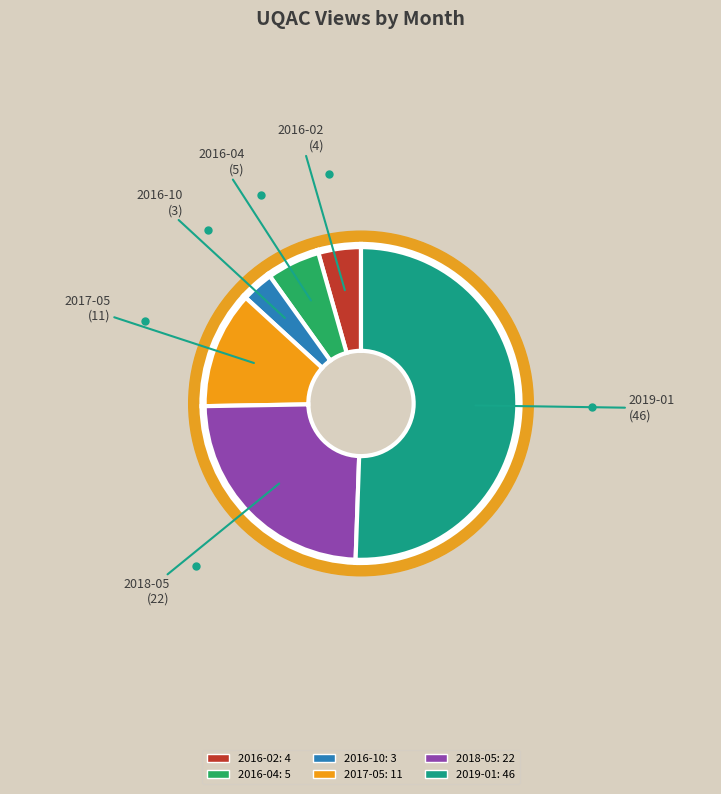

What percentage is the 2017-05 slice, to the nearest percent?

12%